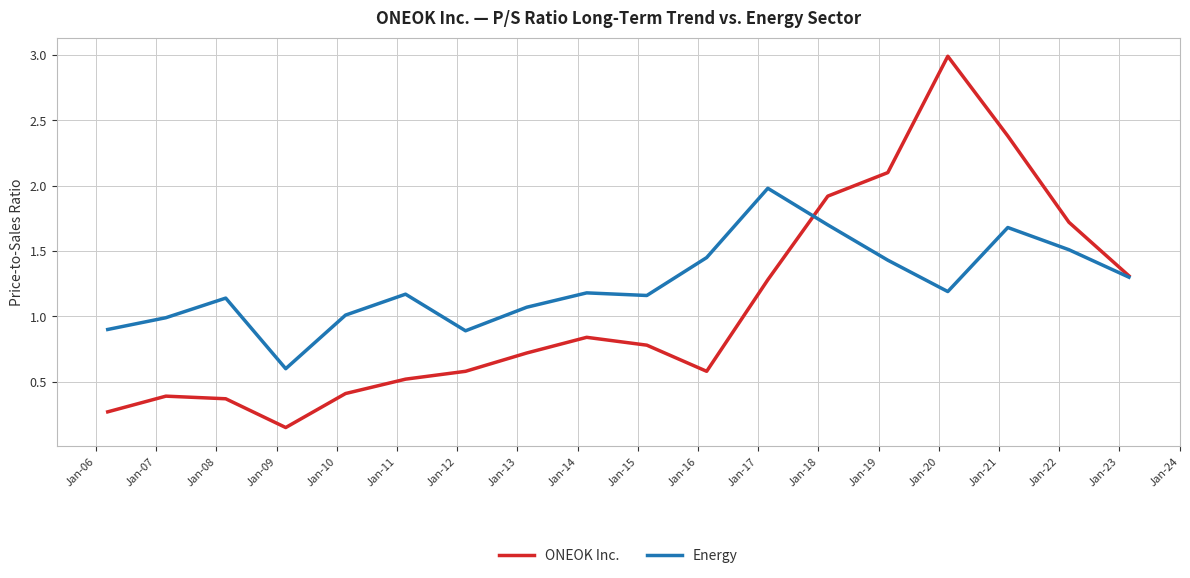

What is the maximum value shown in the chart?

3.0